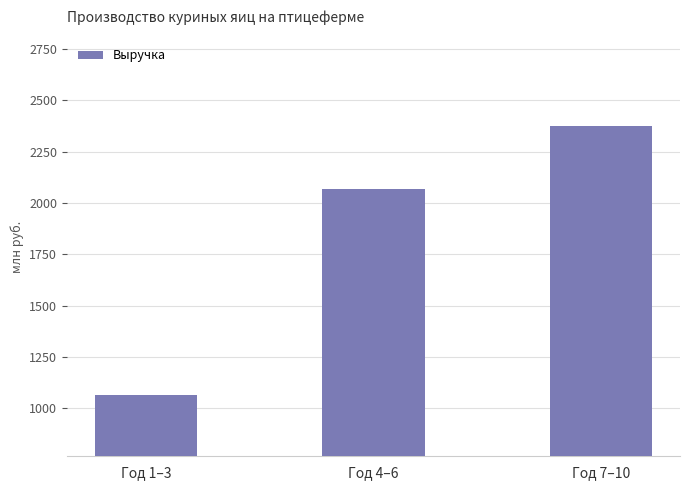

The value at Год 7–10 is 2374.9. True or false?

True